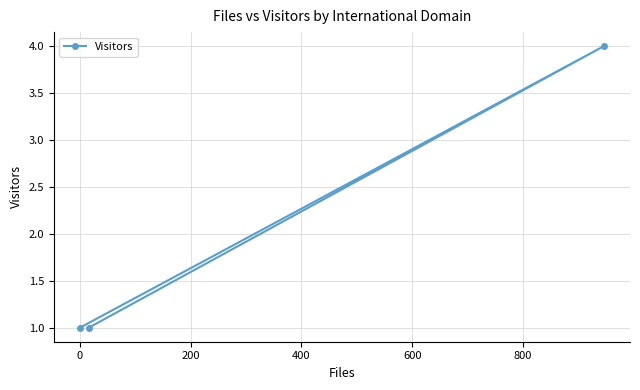

What is the difference between the maximum and minimum values?

3